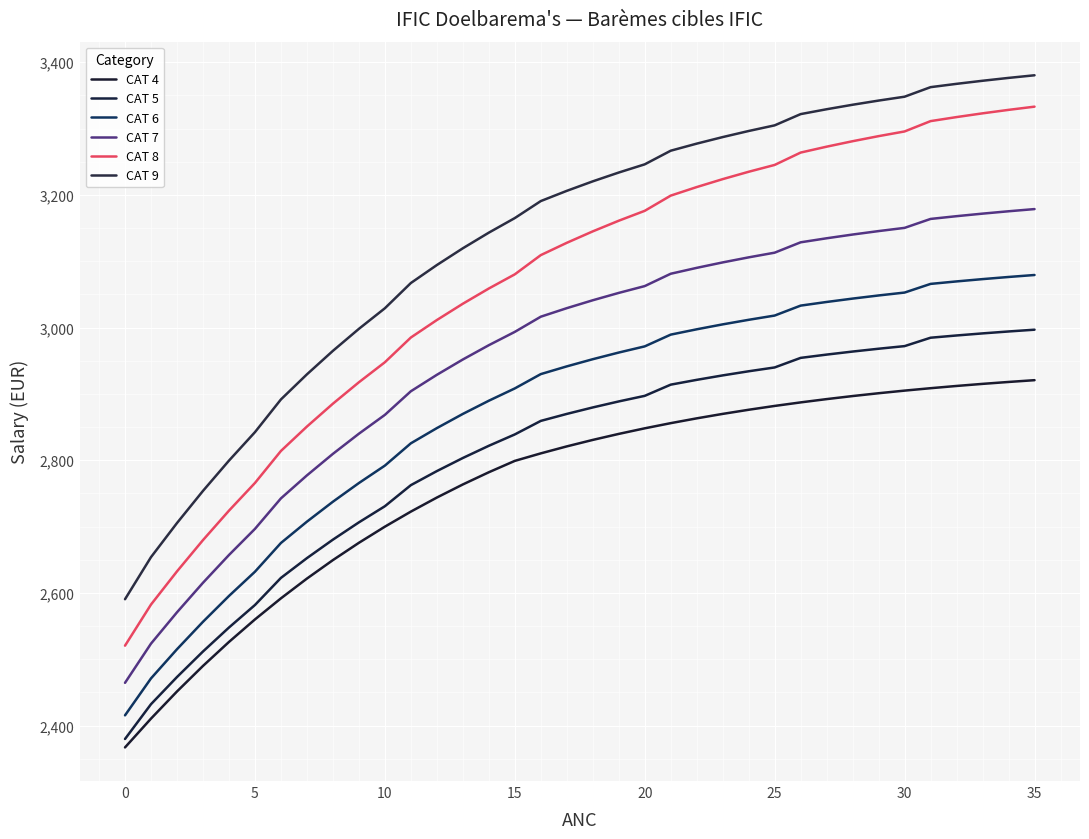

Count the number of categories in the chart.

36